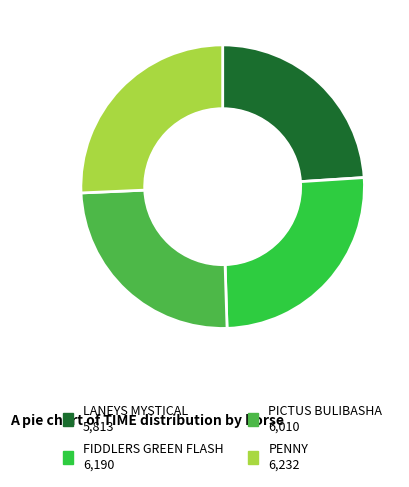

What is the total percentage of PICTUS BULIBASHA and FIDDLERS GREEN FLASH?

50.3%